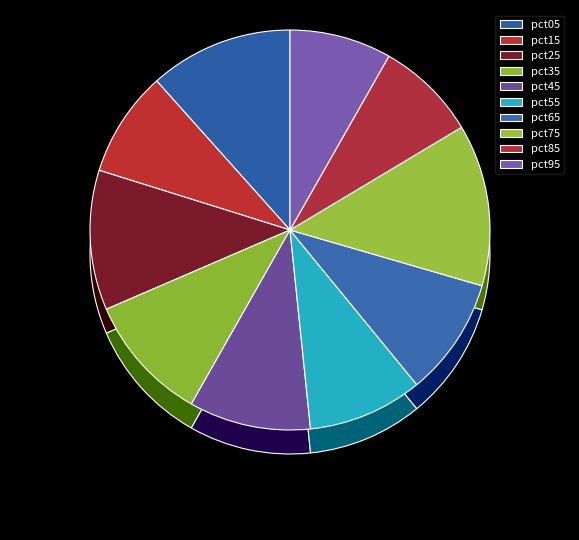

Combined, do pct55 and pct95 account for over 50%?

No